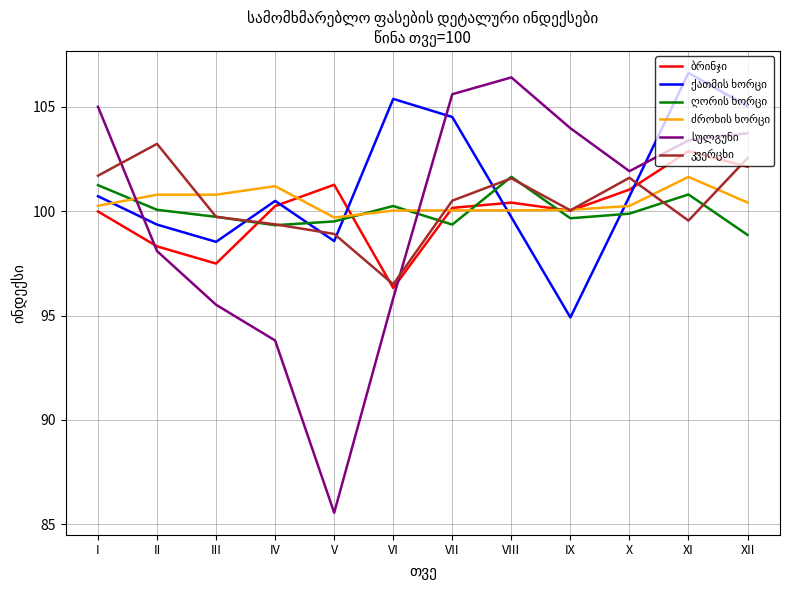

What is the difference between the highest and lowest values at V?

15.7